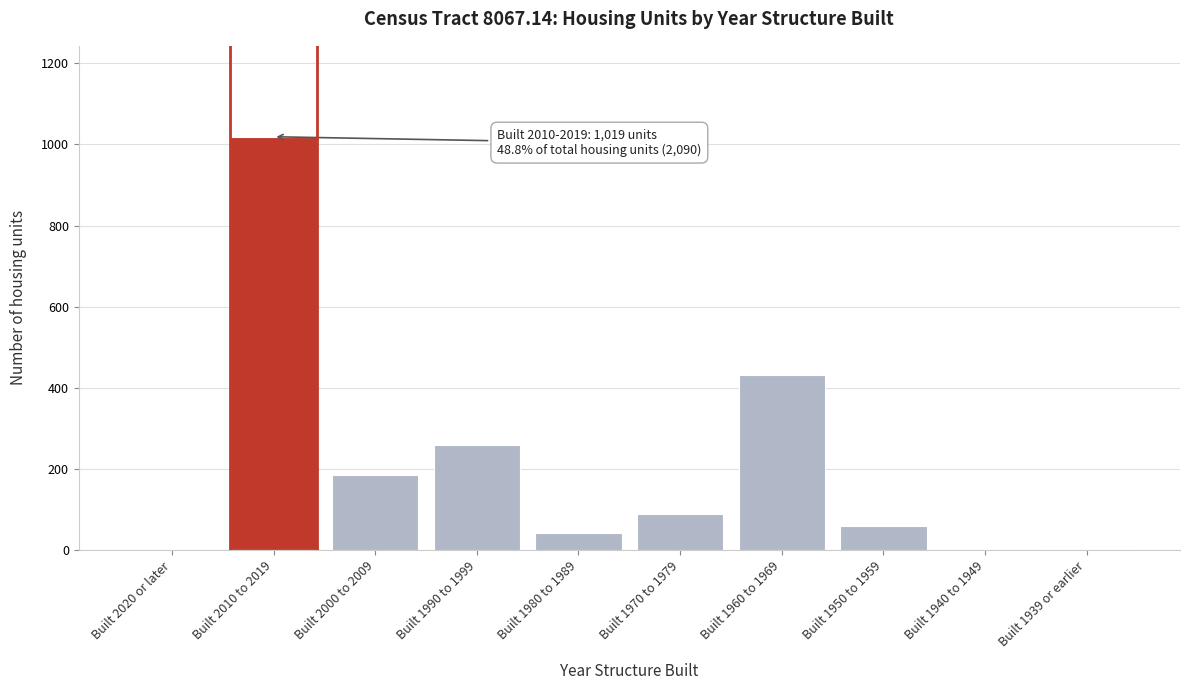

What is the greatest value displayed?

1019